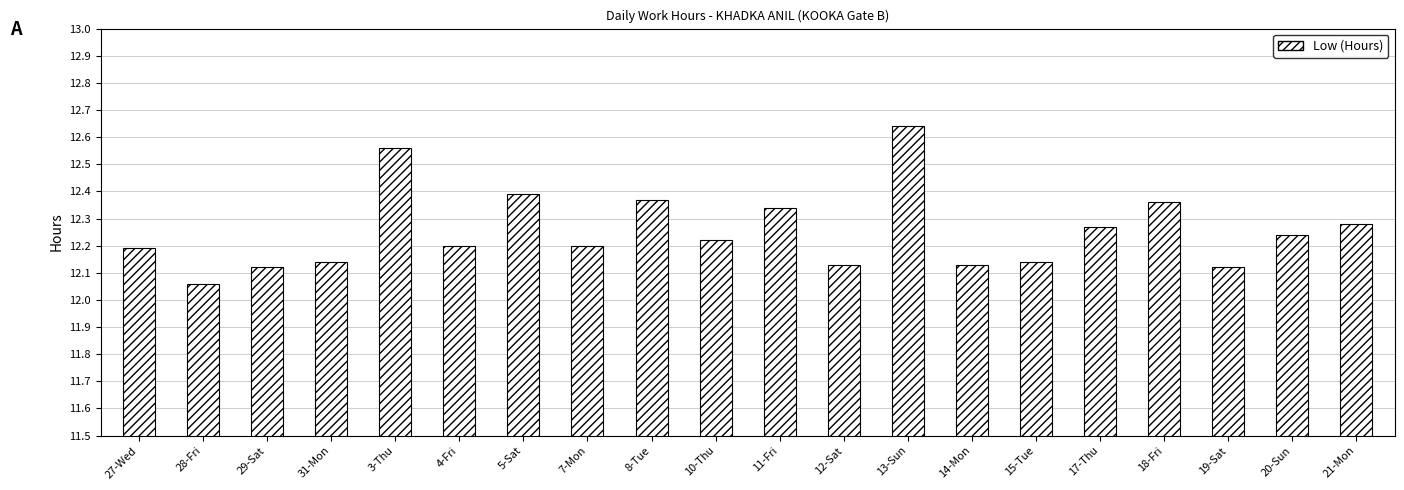

How many categories are shown in the chart?

20